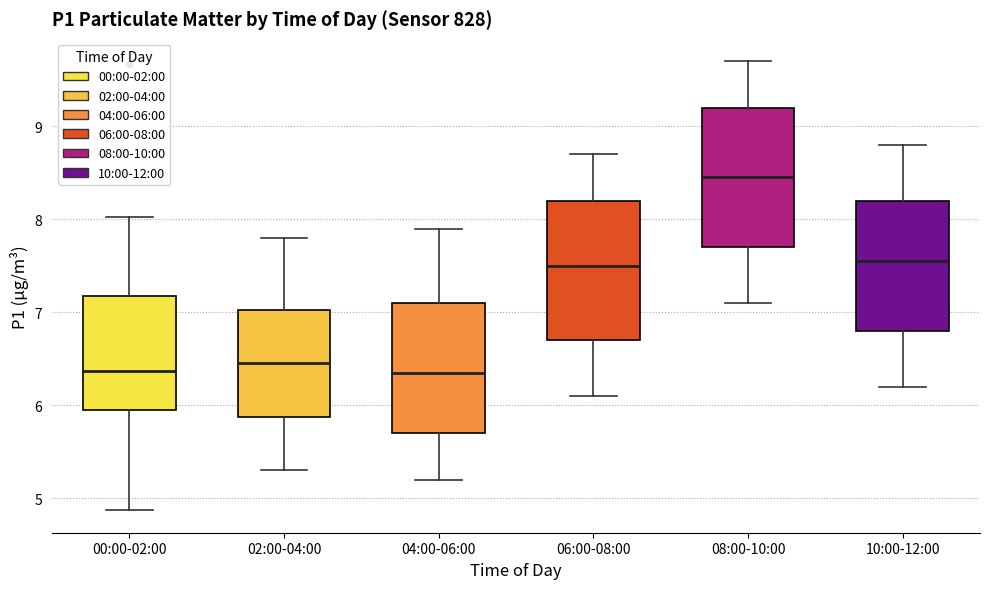

Reading left to right, transcribe this box plot: for each box, give where its median line is, the range the box spans, and where its two whiskers end, as read against the y-axis. The values are not printed on the chart, so give them approximately, as read against the axis.

00:00-02:00: median 6.4, box 6.0 to 7.2, whiskers 4.9 to 8.0
02:00-04:00: median 6.5, box 5.9 to 7.0, whiskers 5.3 to 7.8
04:00-06:00: median 6.4, box 5.7 to 7.1, whiskers 5.2 to 7.9
06:00-08:00: median 7.5, box 6.7 to 8.2, whiskers 6.1 to 8.7
08:00-10:00: median 8.5, box 7.7 to 9.2, whiskers 7.1 to 9.7
10:00-12:00: median 7.6, box 6.8 to 8.2, whiskers 6.2 to 8.8